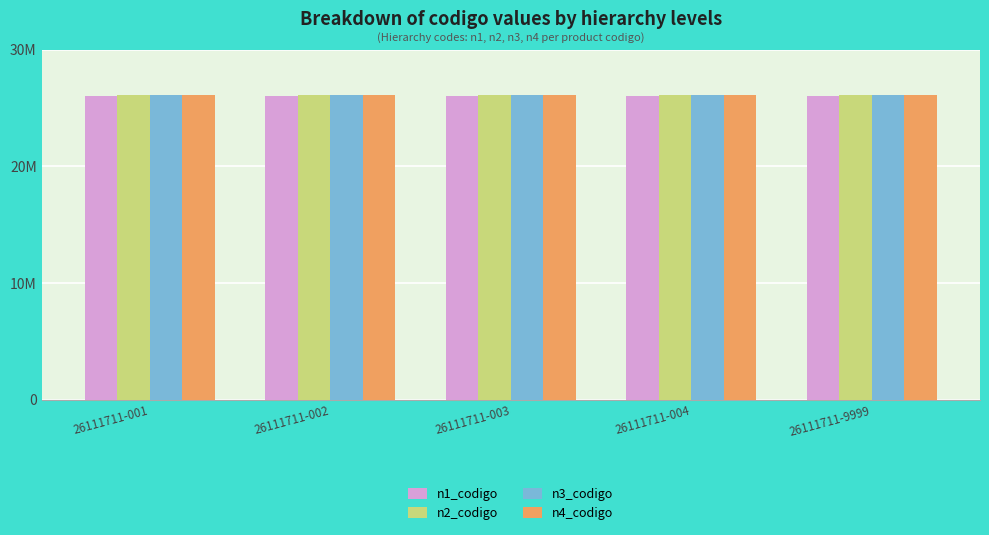

Is the value of n4_codigo at 26111711-004 greater than the value of n3_codigo at 26111711-9999?

Yes